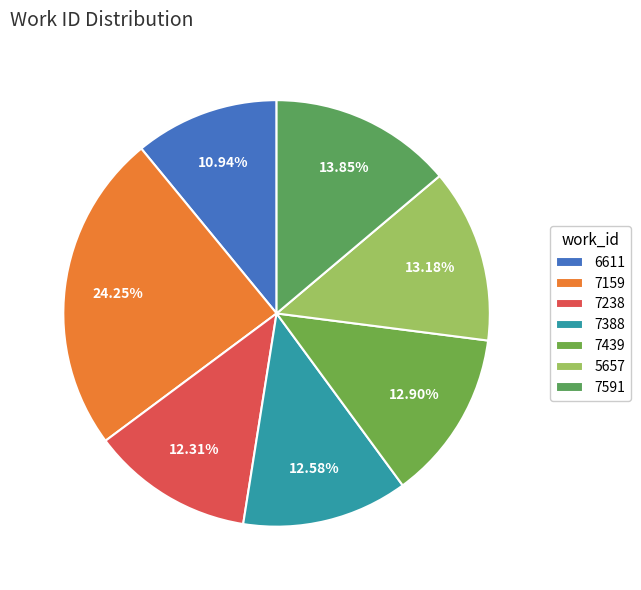

Is it true that 5657 is 13% of the pie?

True